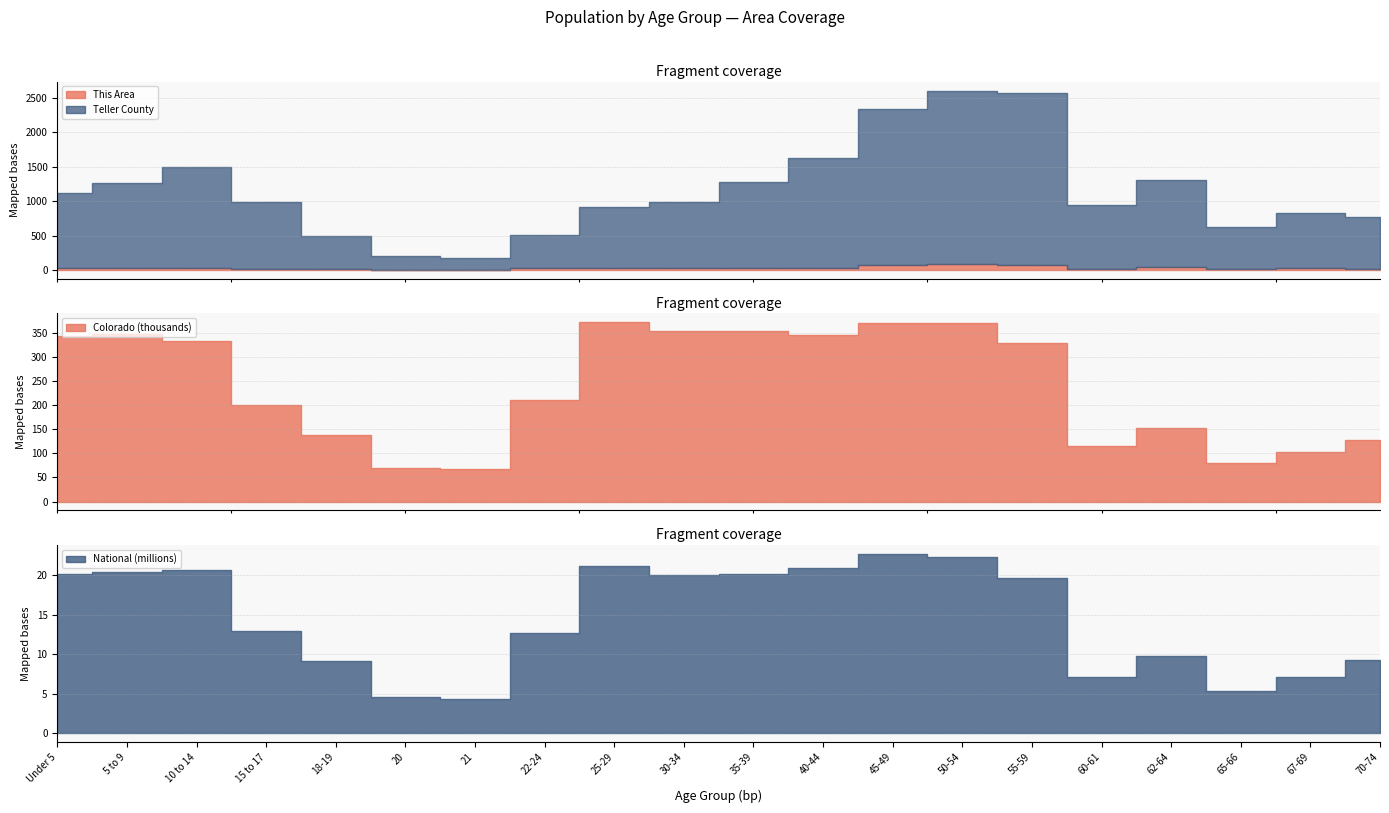

The This Area series shows 24 at Under 5. True or false?

True